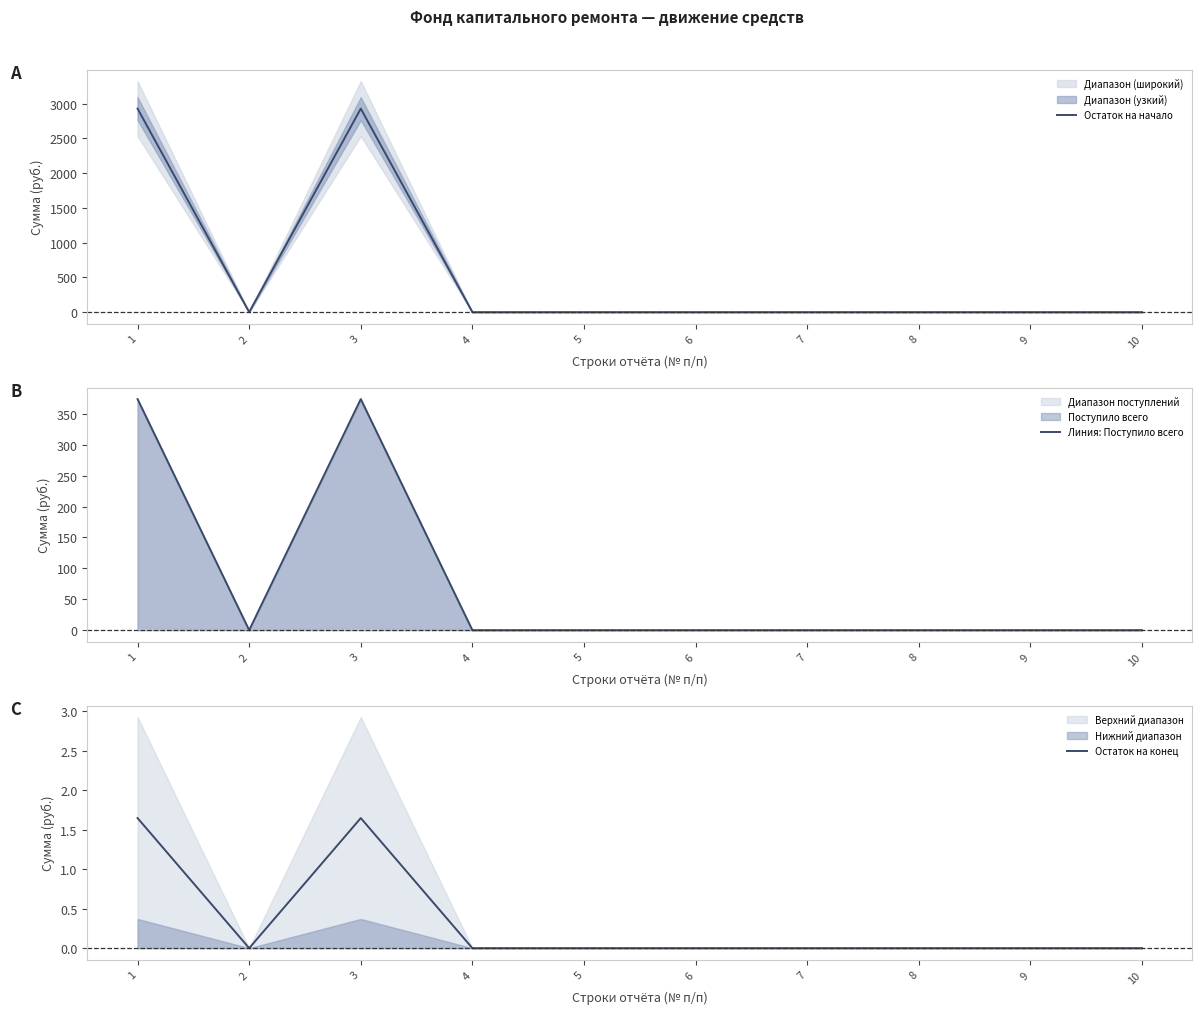

How many values in the Линия: Поступило всего series exceed 0?

2